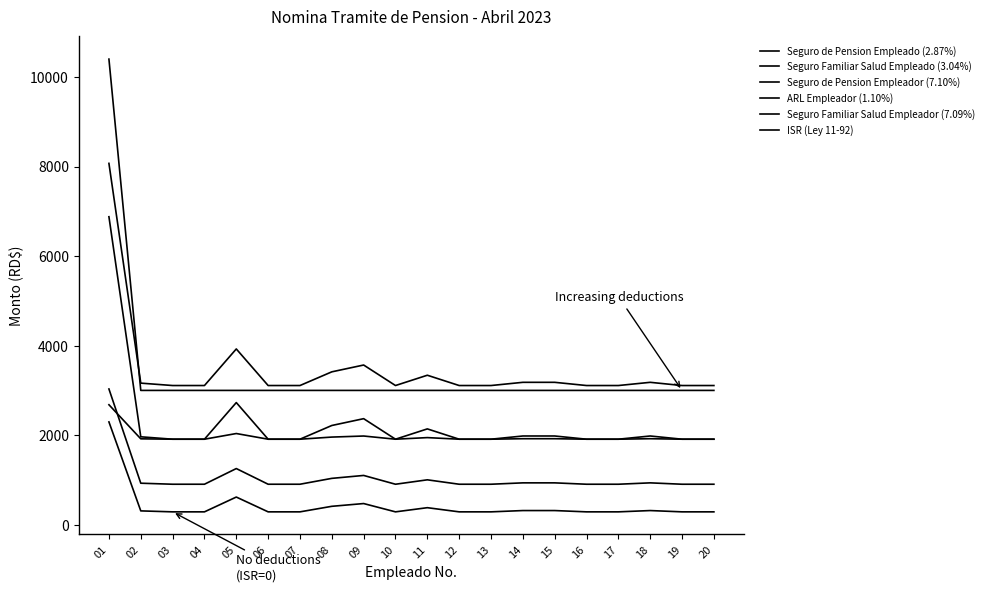

How many lines are shown in the chart?

6